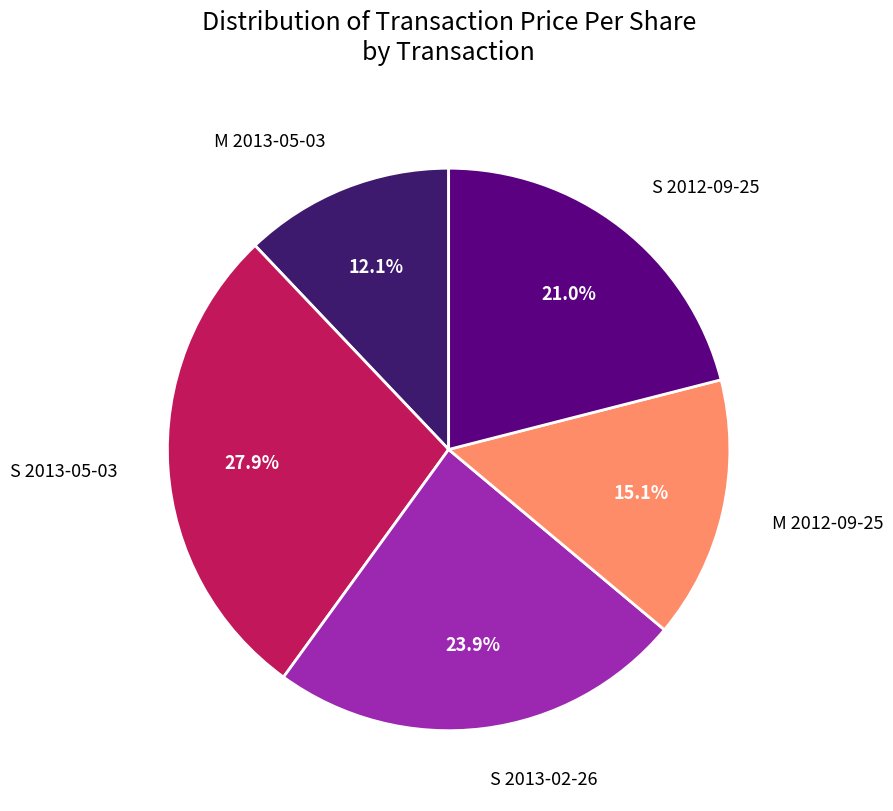

Which category has the smallest portion of the pie?

M 2013-05-03